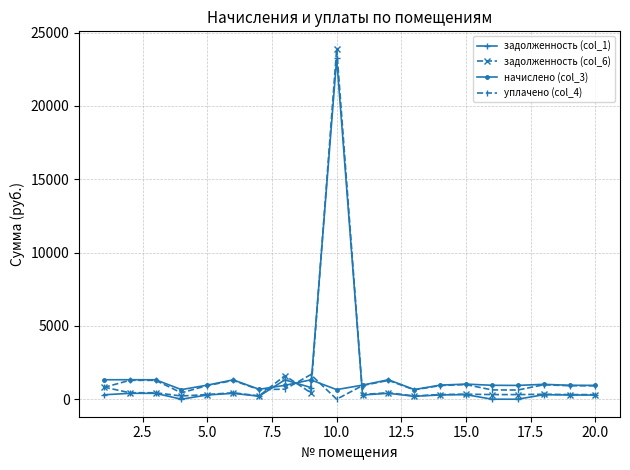

What is the maximum value shown in the chart?

23891.7